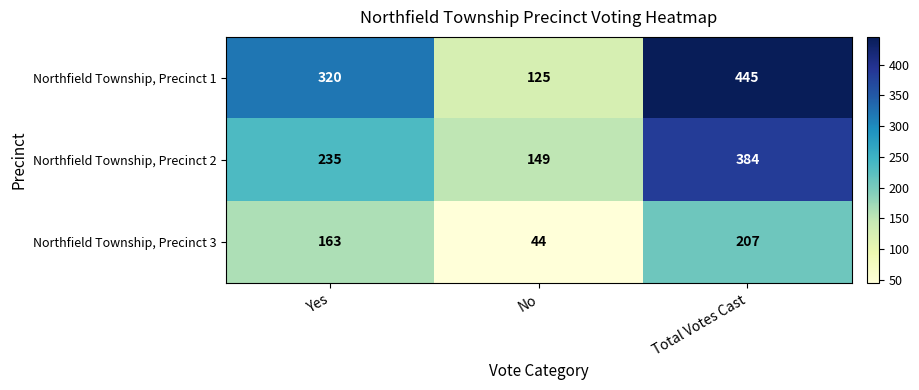

Reading left to right, extract all data points from this chart.

Northfield Township, Precinct 1: 320	125	445
Northfield Township, Precinct 2: 235	149	384
Northfield Township, Precinct 3: 163	44	207